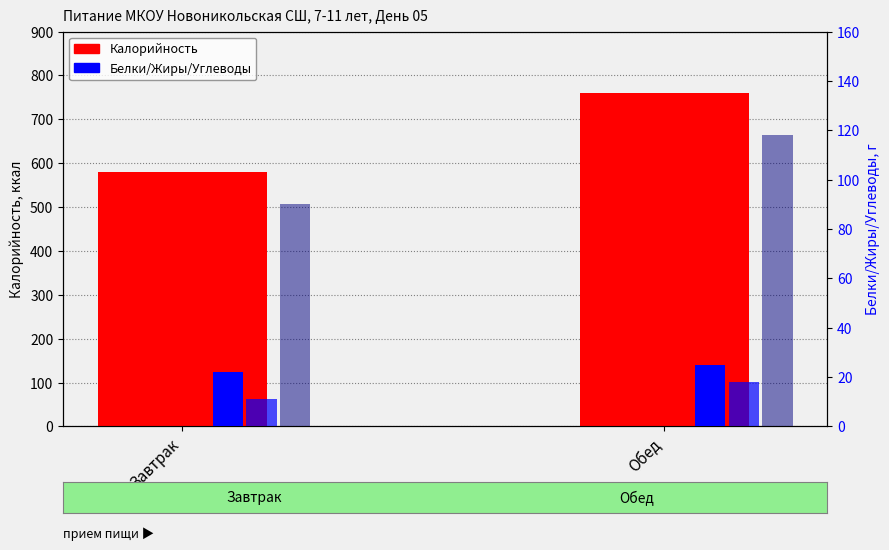

Which category has the highest value across all series?

Обед